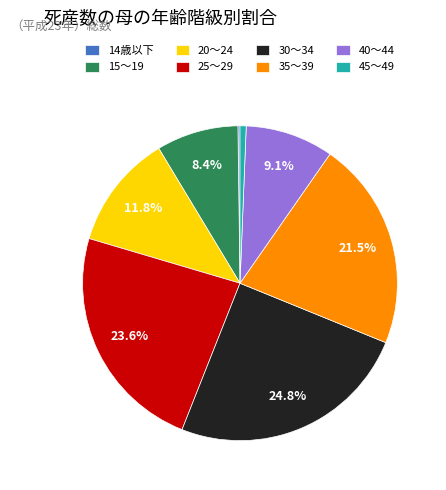

Is there a majority slice in this chart?

No